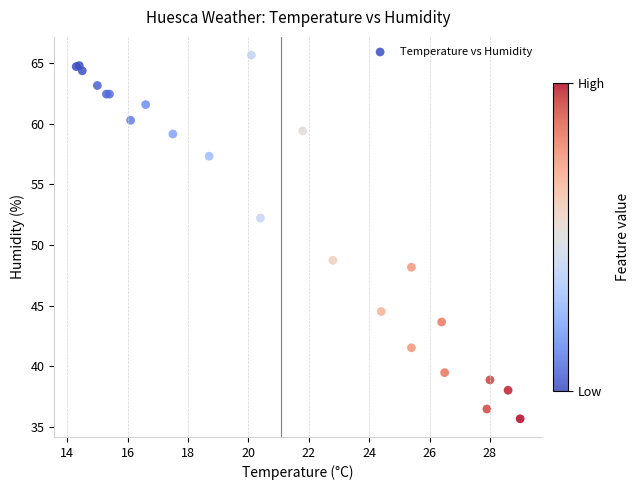

What Y value in the scatter plot is closest to 50?

48.8